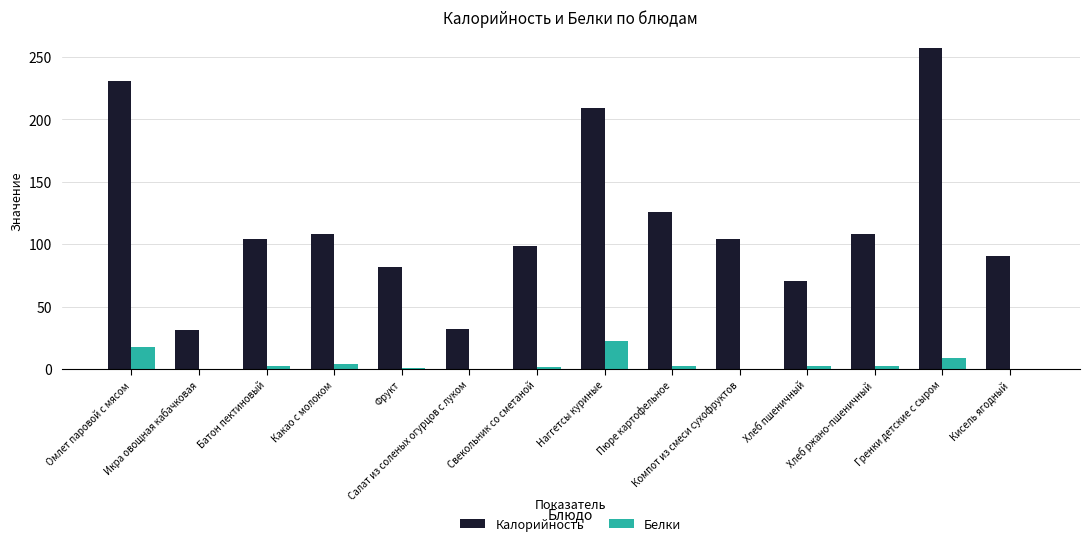

What is the average value of the Калорийность series?

118.1